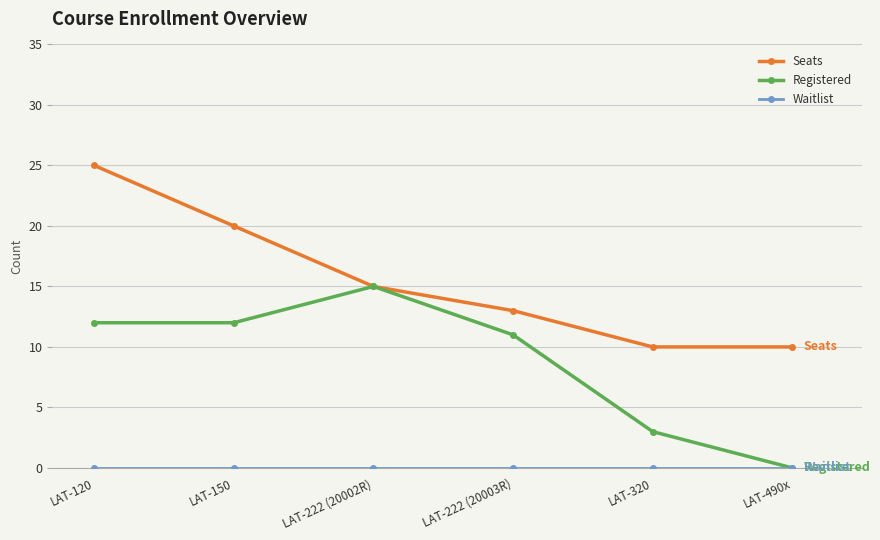

Does the chart have visible grid lines?

Yes